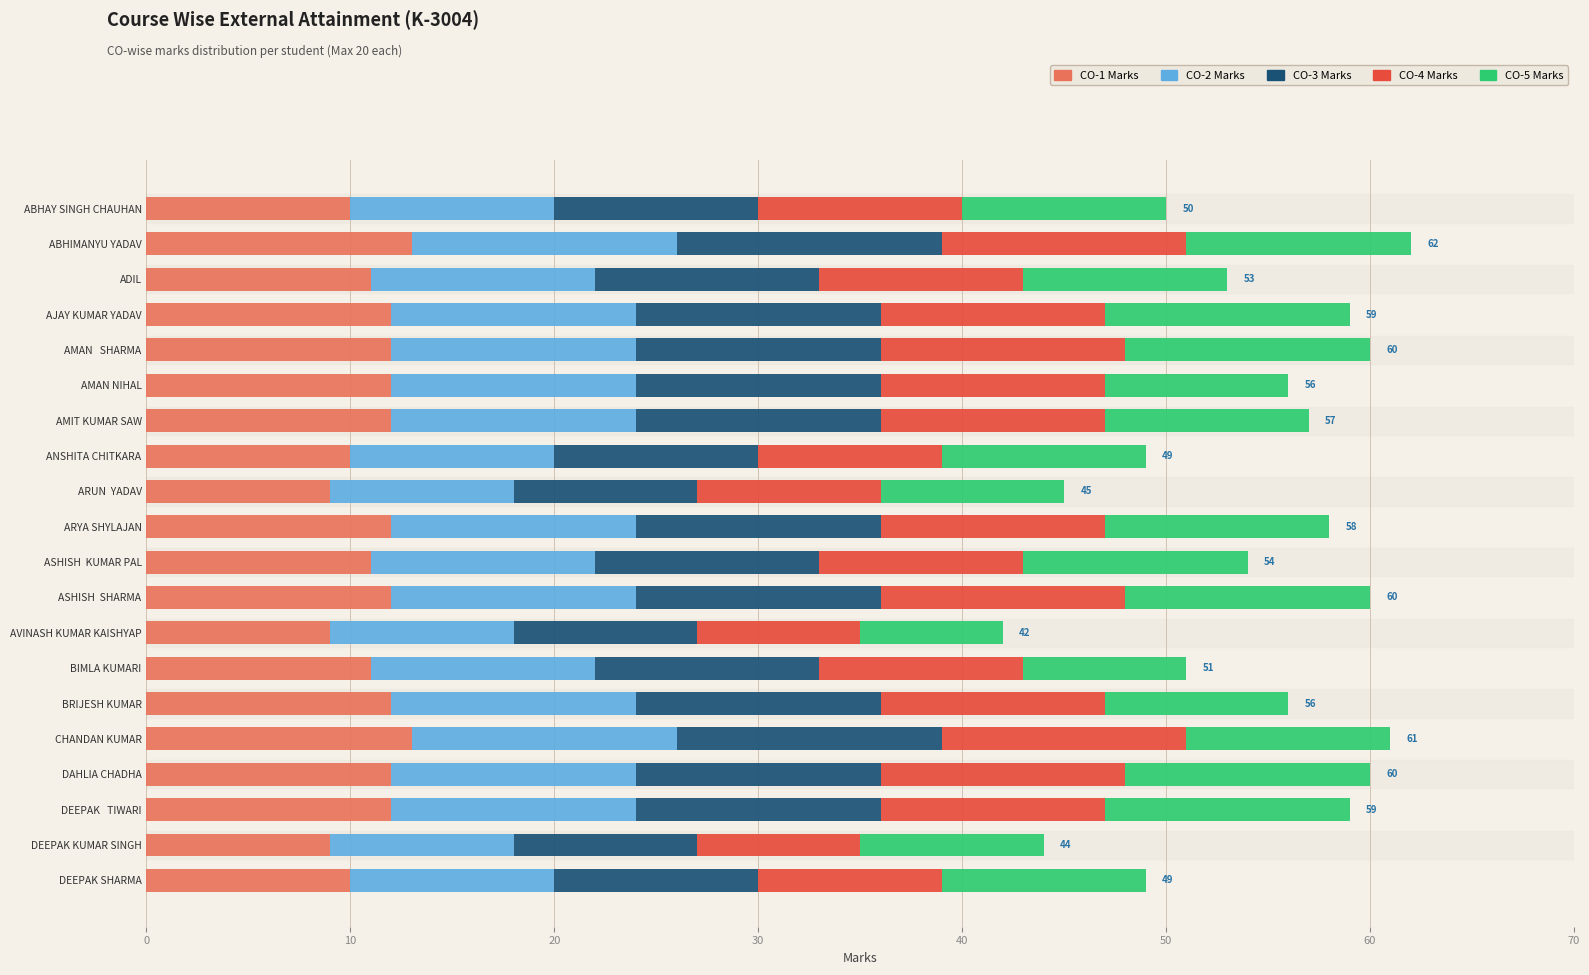

What is the total value across all series at ABHIMANYU YADAV?

62